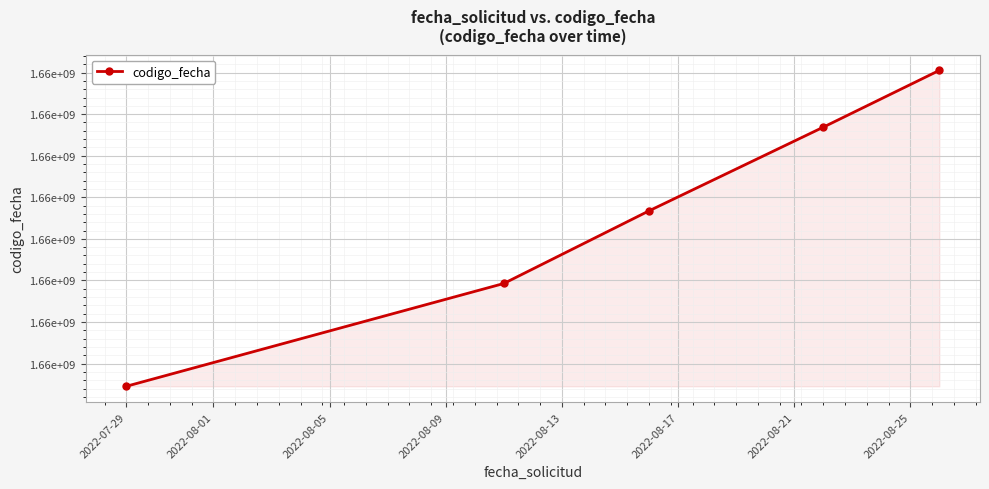

Reading left to right, transcribe all the data shown in this chart.

1659613486	1660231601	1660668261	1661171339	1661513199